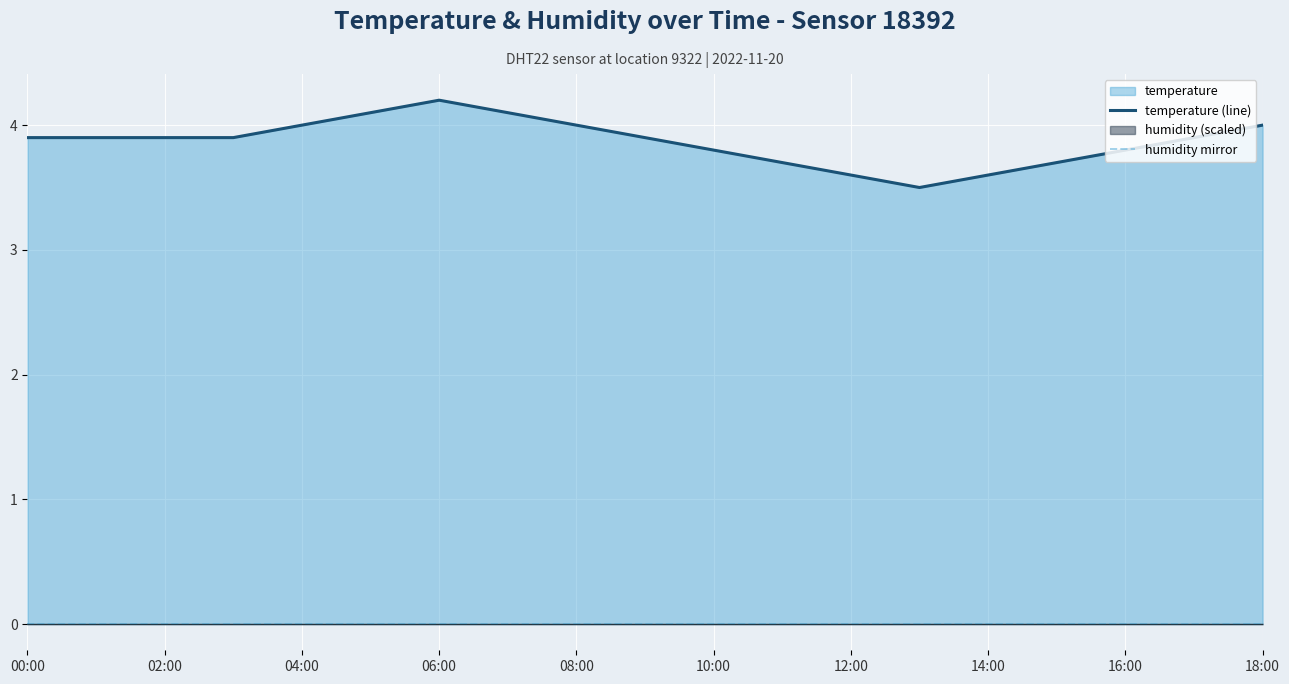

What is the value of the temperature (line) point at the 14th from the left?

3.5